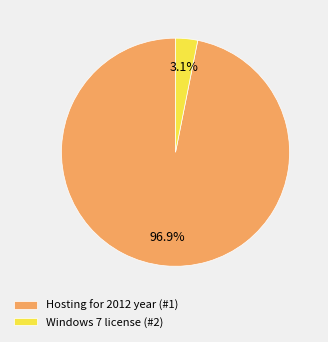

To the nearest percent, what is the difference between the Windows 7 license (#2) and Hosting for 2012 year (#1) slice percentages?

94%